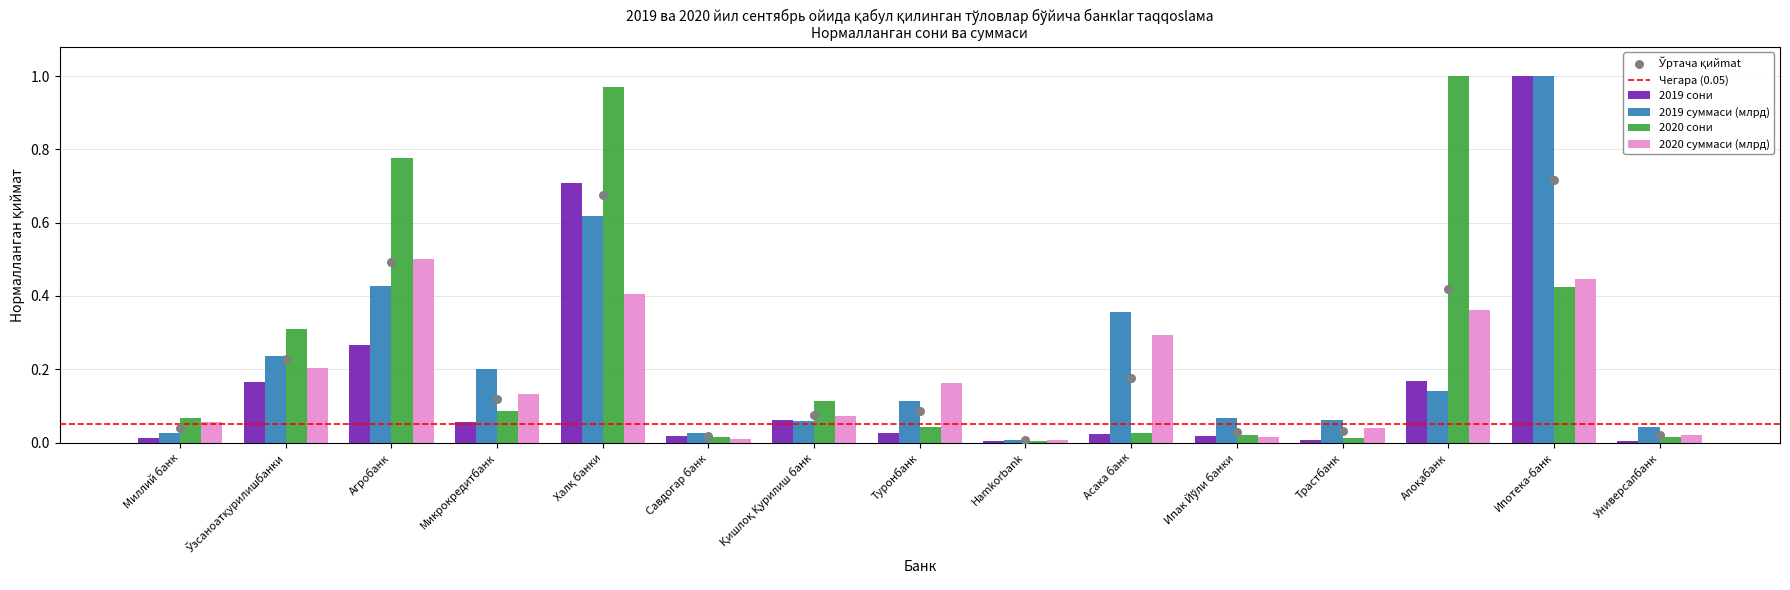

At which category is the sum across all series the highest?

Ипотека-банк